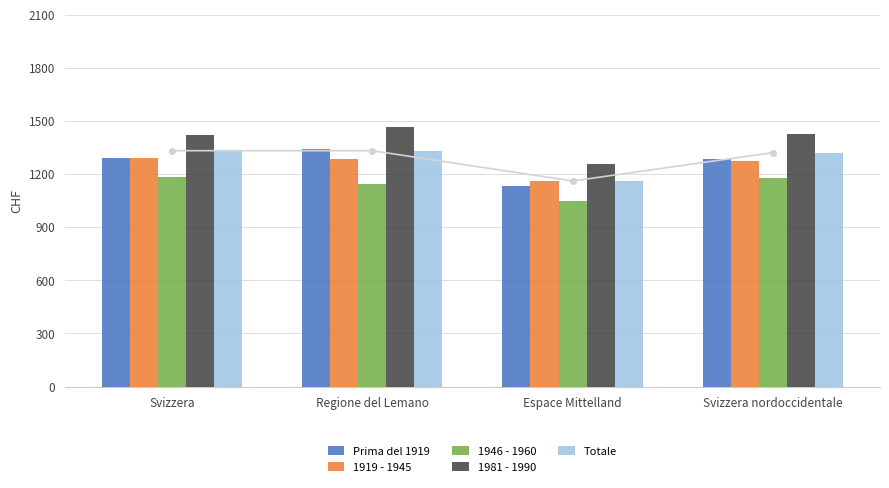

What is the label of the 3rd bar from the right?

Regione del Lemano